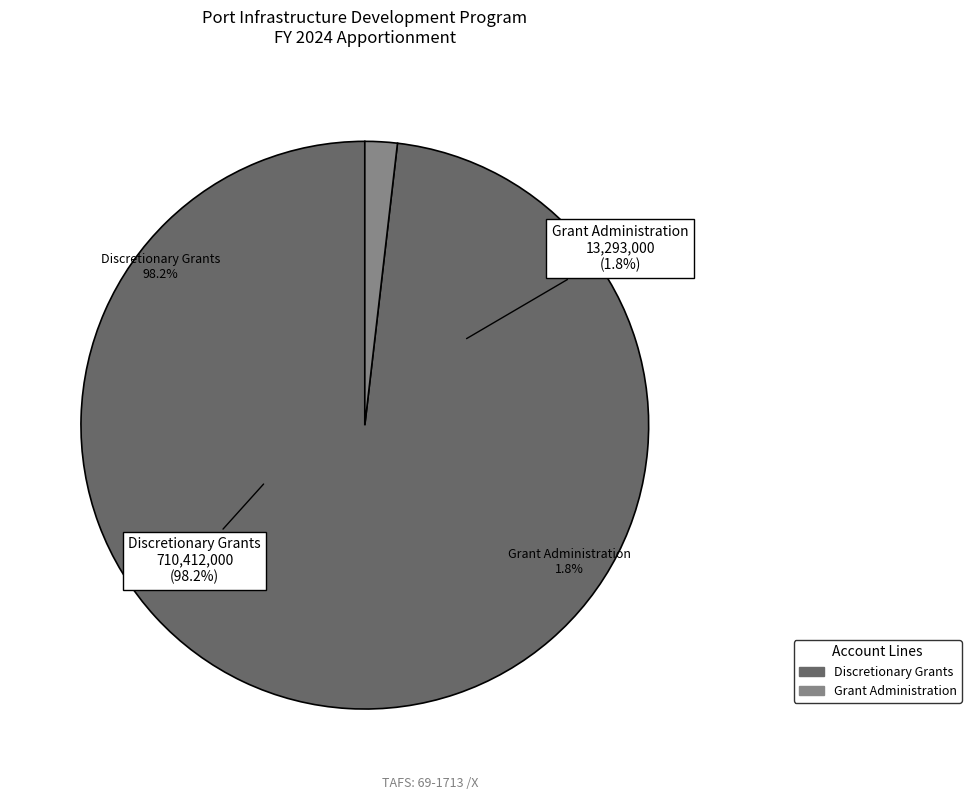

To the nearest percent, what percentage of the pie is Discretionary Grants?

98%